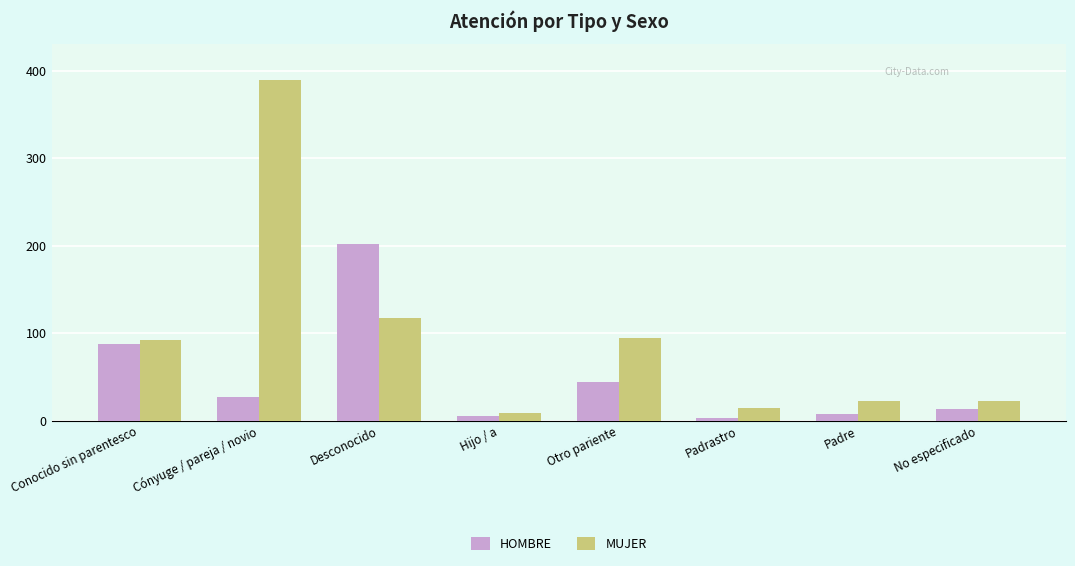

Rank the series at Cónyuge / pareja / novio from highest to lowest value.

MUJER, HOMBRE